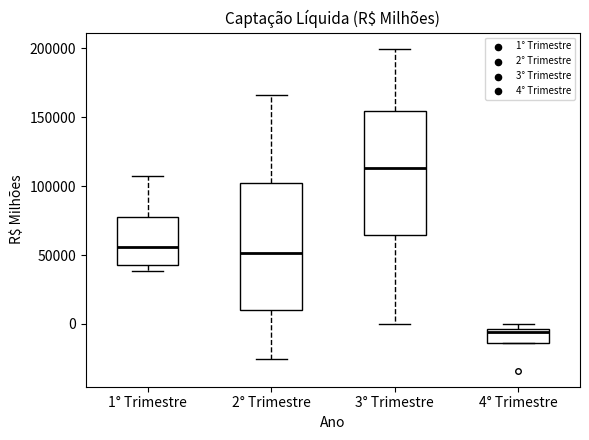

Reading left to right, read every box against the y-axis: the position of its median line, the range the box covers, and the ends of its whiskers. The values are not printed on the chart, so give them approximately, as read against the axis.

1° Trimestre: median 55000, box 45000 to 75000, whiskers 40000 to 105000
2° Trimestre: median 50000, box 10000 to 100000, whiskers -25000 to 165000
3° Trimestre: median 115000, box 65000 to 155000, whiskers 0 to 200000
4° Trimestre: median -5000 (just below the box's upper edge), box -15000 to -5000, whiskers -15000 to 0